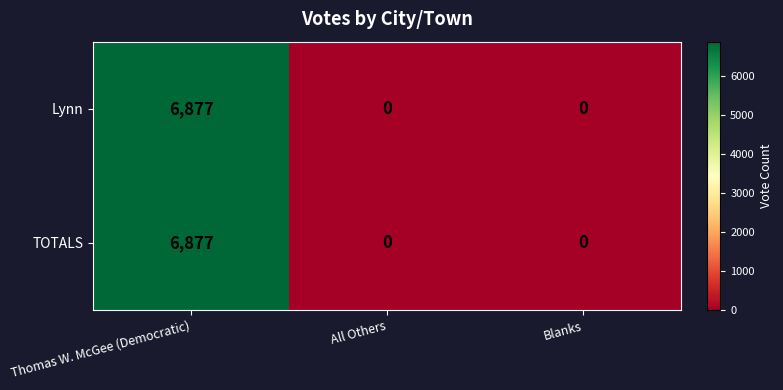

The value of Lynn at All Others is -2498. True or false?

False